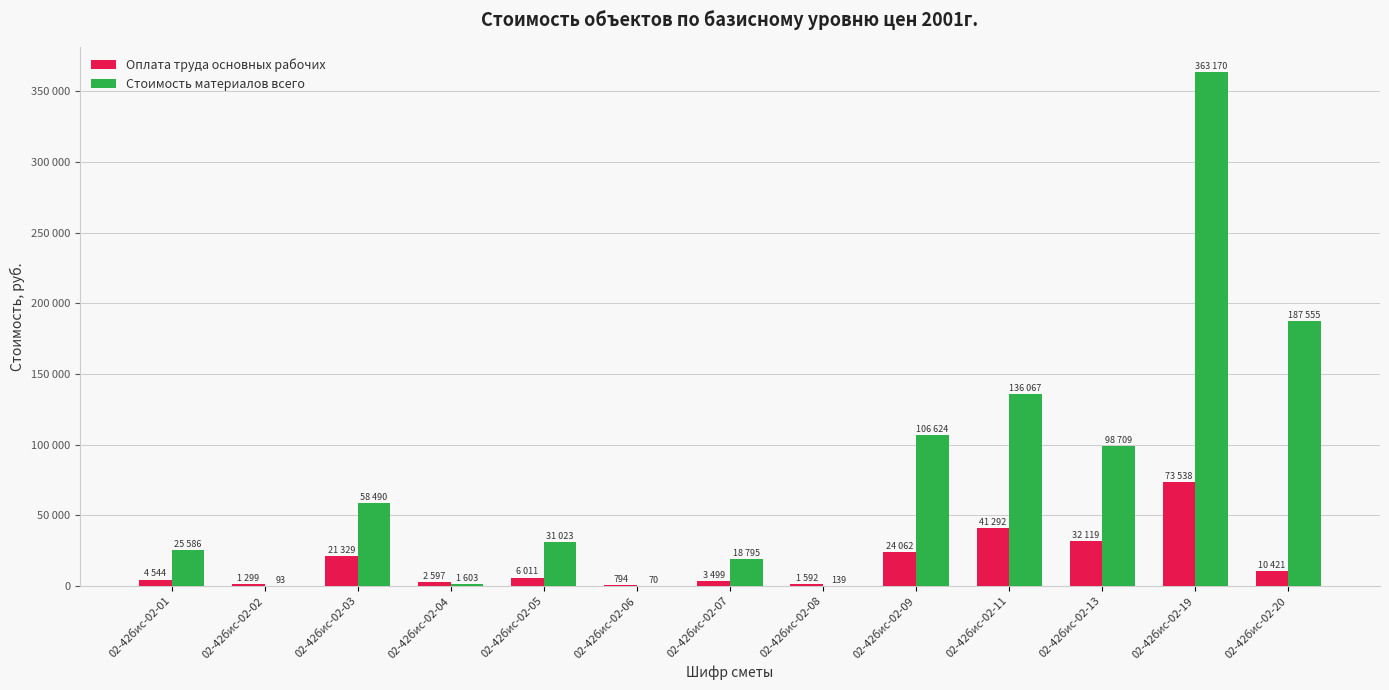

How many bars are there in each group?

2